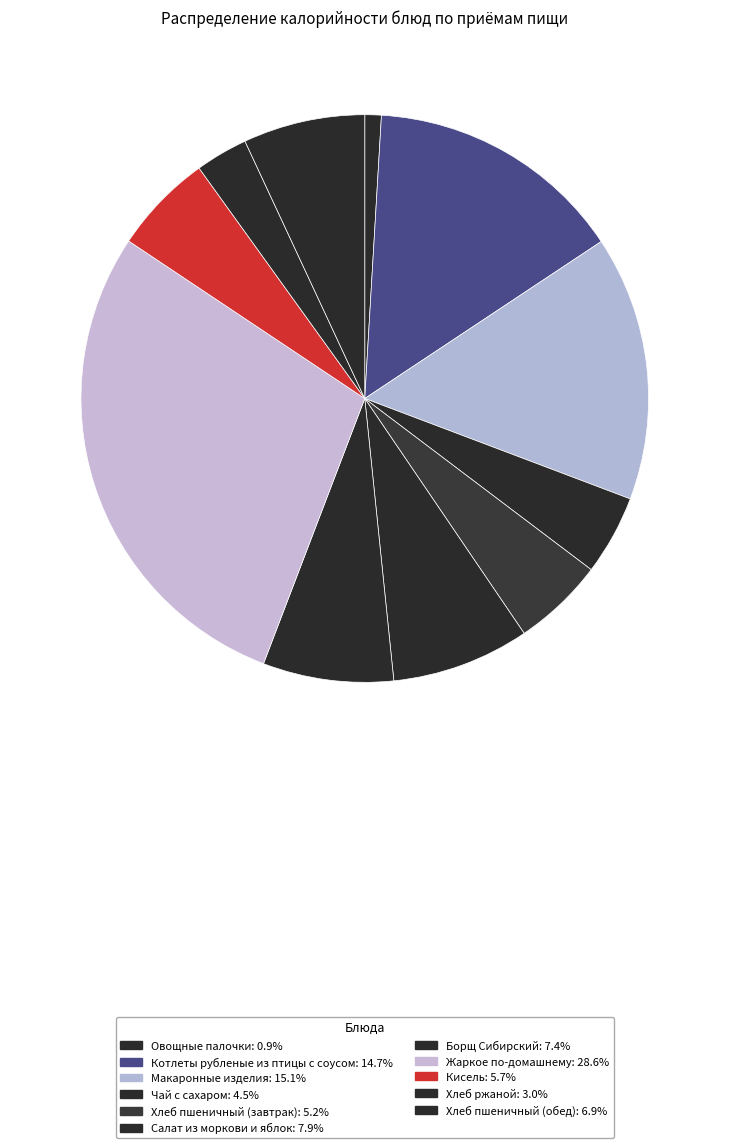

Count the number of slices in the pie.

11